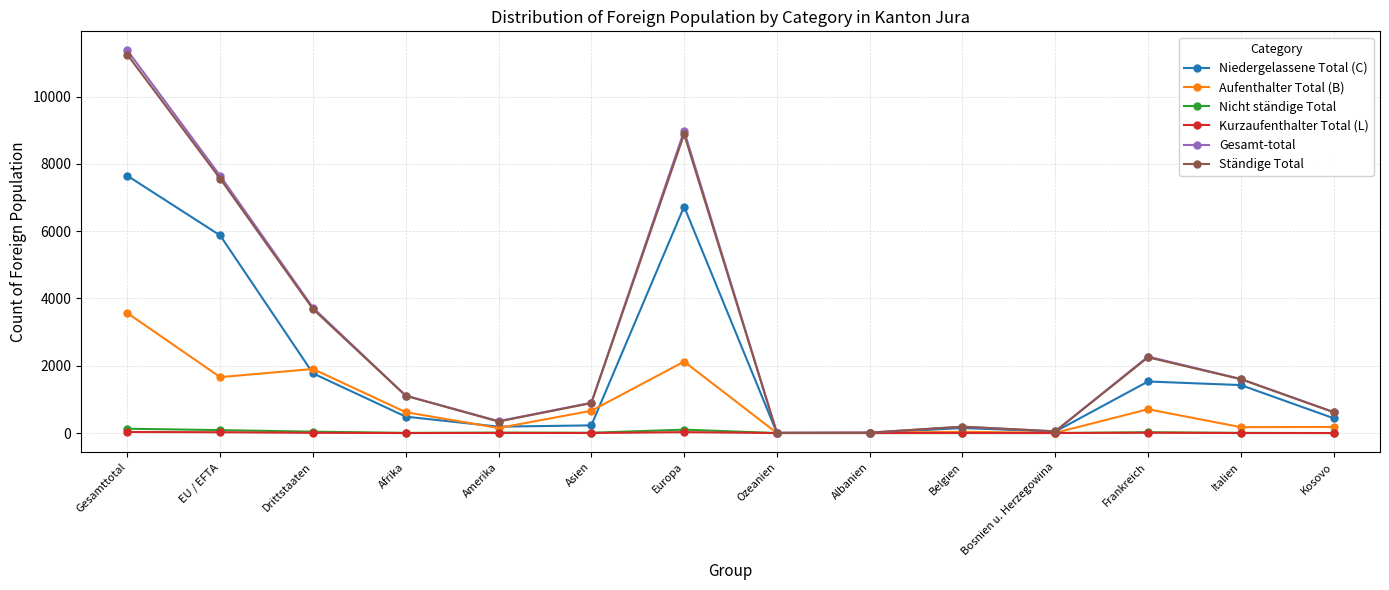

Is this an area chart (filled region under the line)?

No